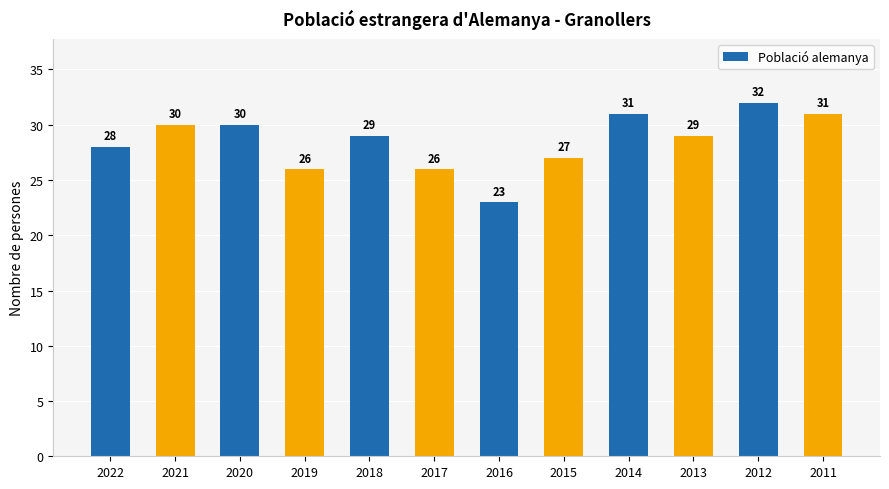

What value does the data have at 2016?

23